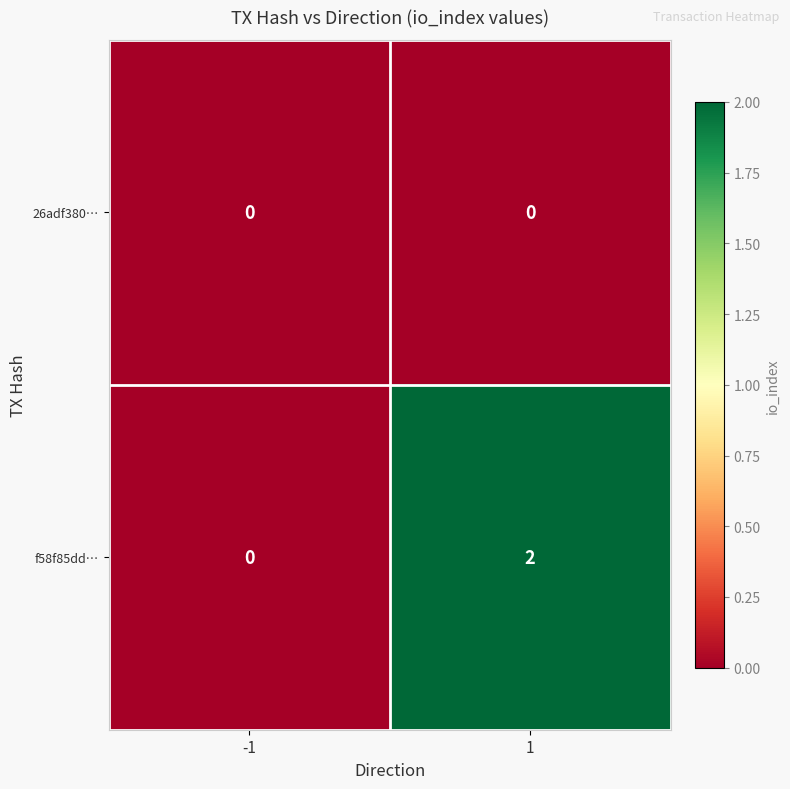

Between -1 and 1, which series saw the biggest shift?

f58f85dd…